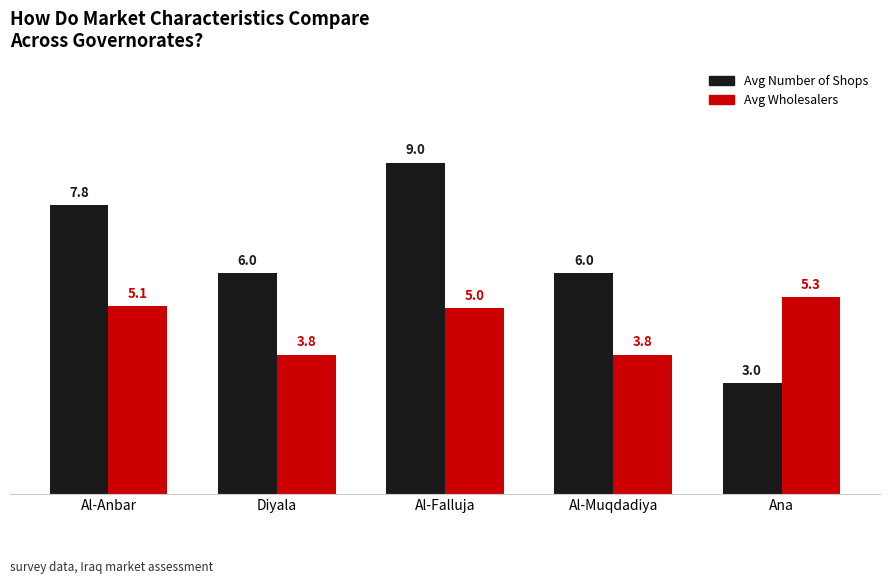

True or false: Avg Number of Shops has a value of 12.5 at Al-Anbar.

False